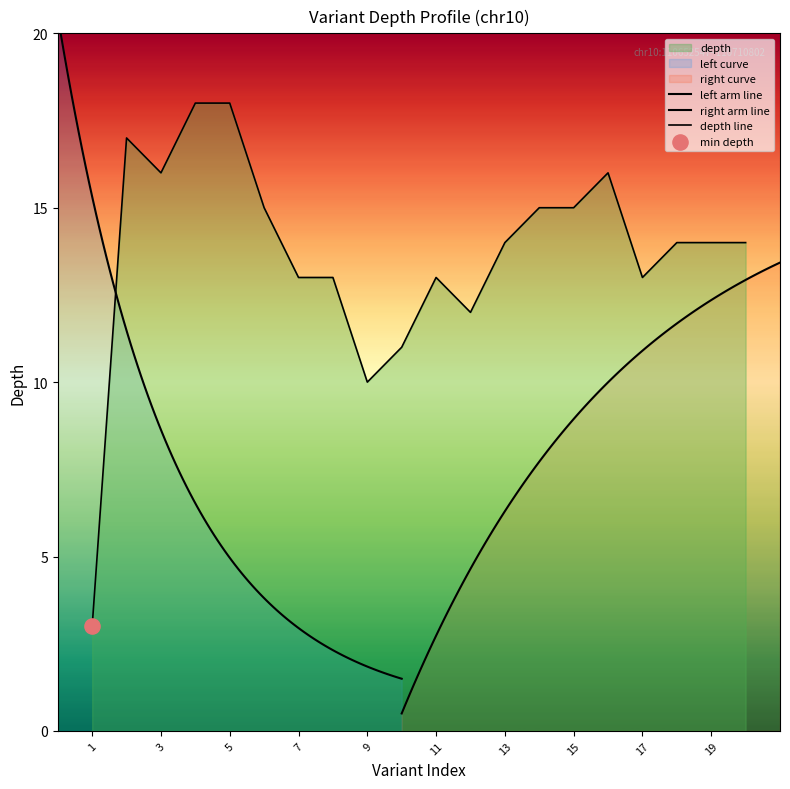

What is the change in value from 9 to 19?

+4